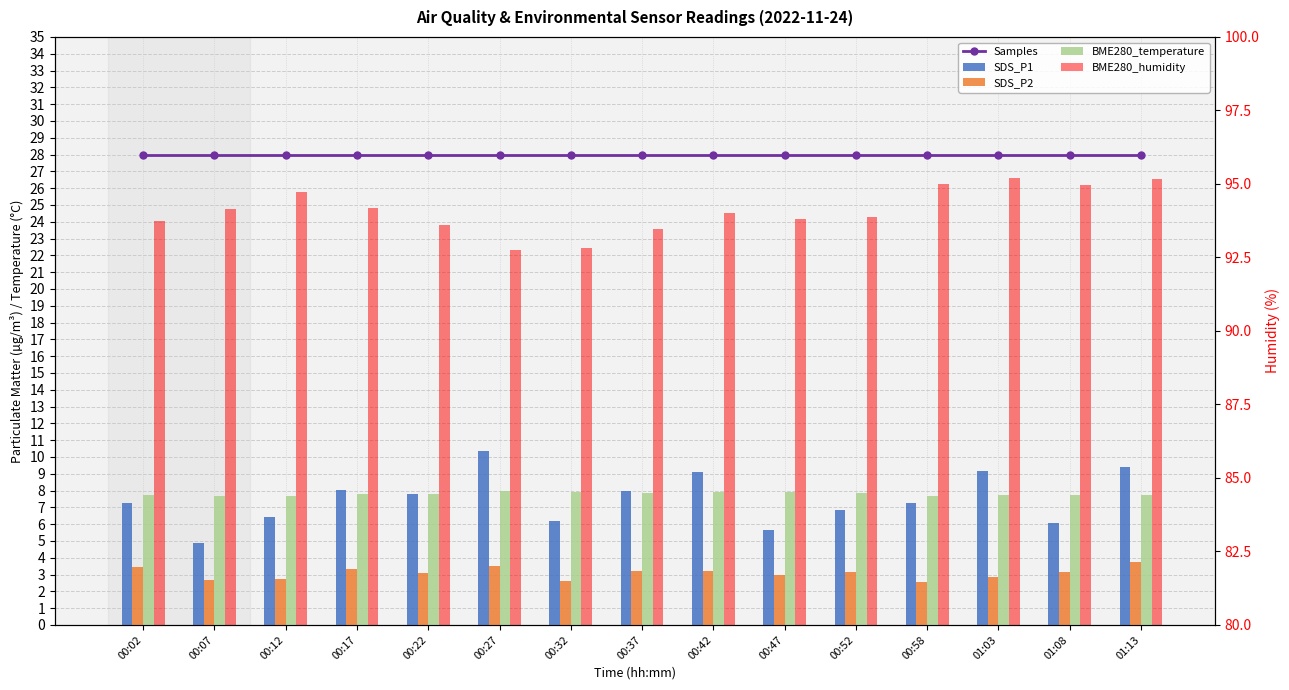

Which series changed the most between 00:58 and 01:13?

SDS_P1